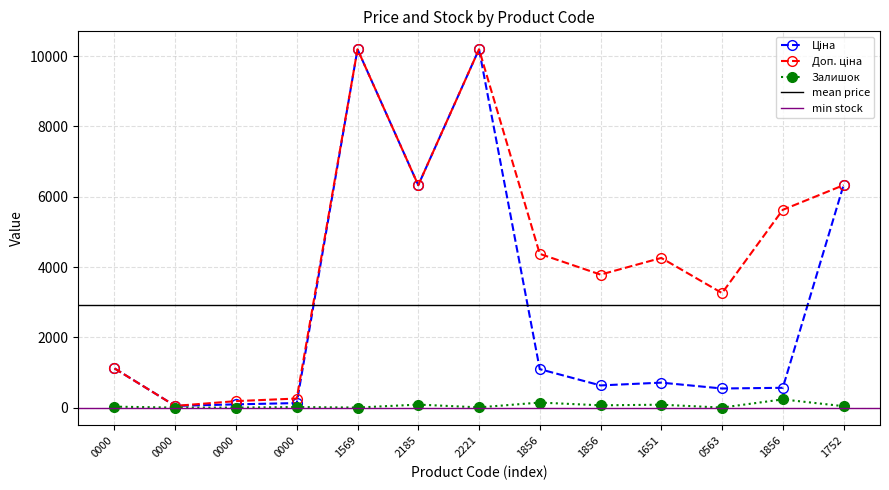

The value of Ціна at 2185 is 6328.7. True or false?

True